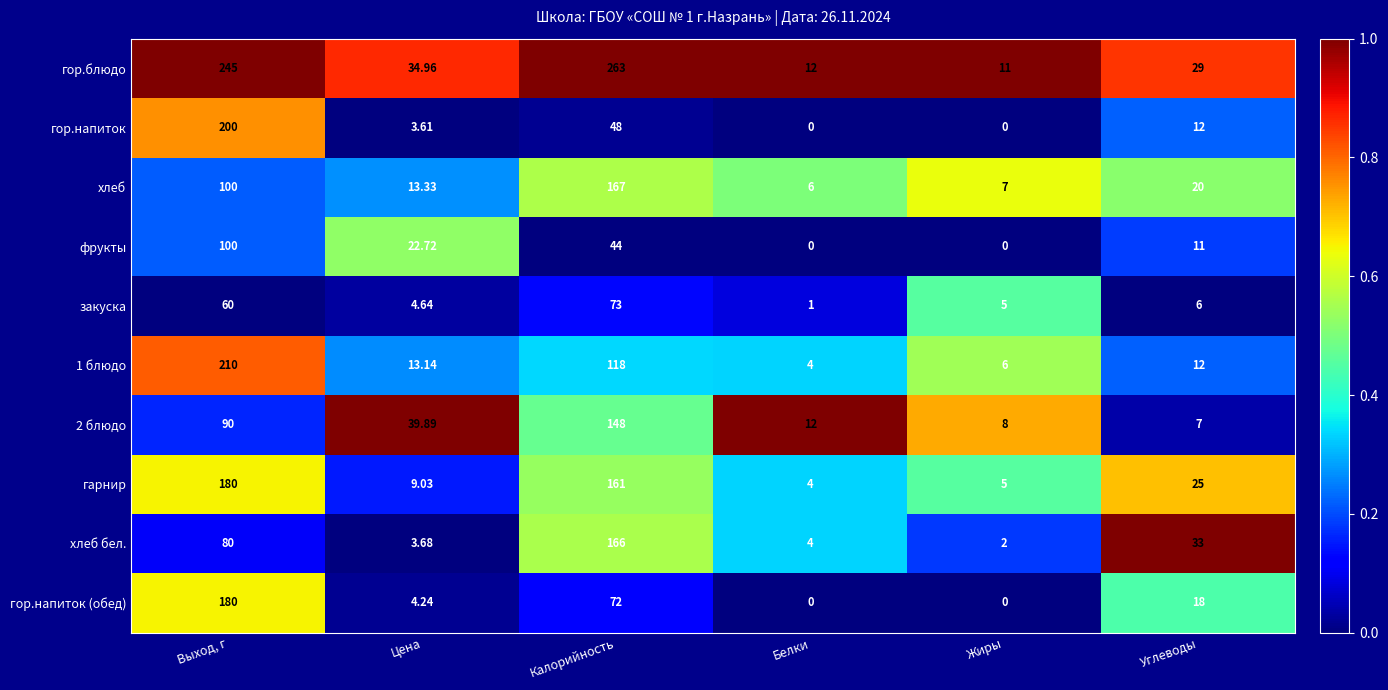

Which series has the largest range (max minus min)?

гор.блюдо